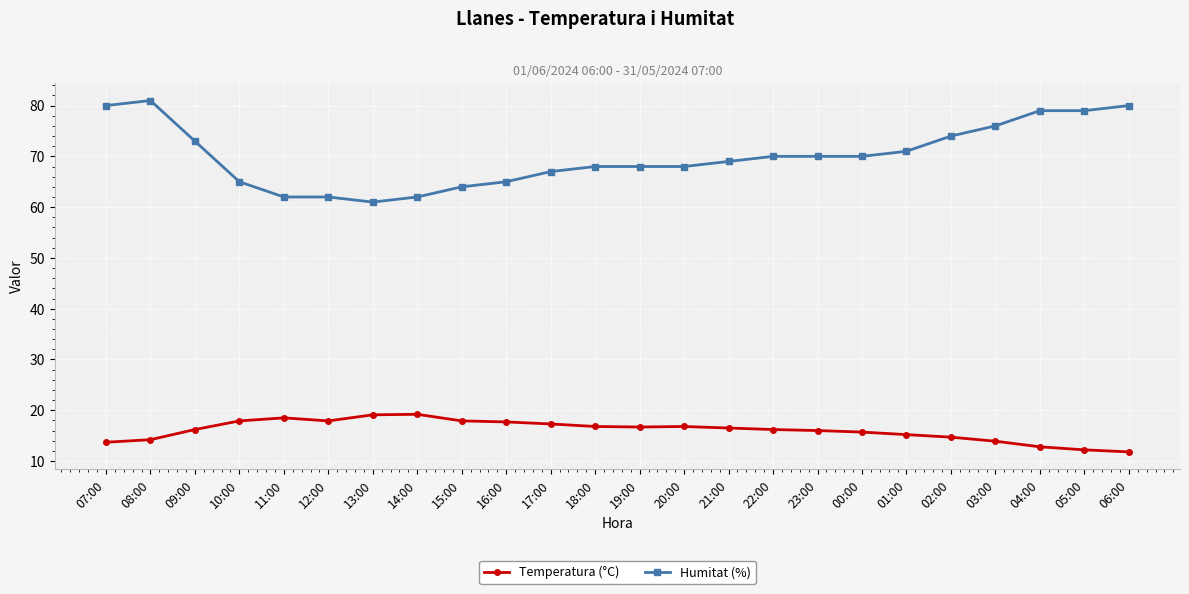

List the series in order of their peak value, highest first.

Humitat (%), Temperatura (°C)